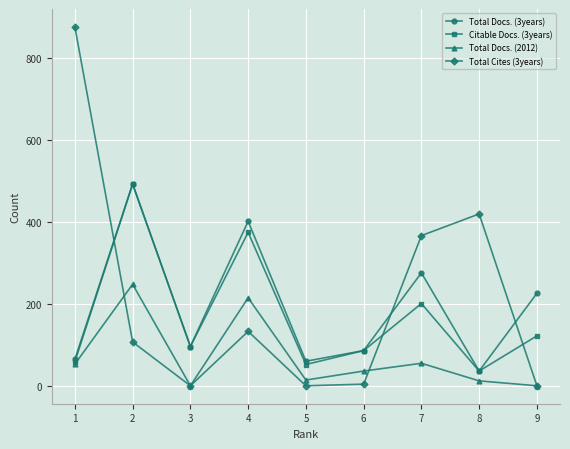

What is the value of the Total Cites (3years) point at the 1st from the left?

877